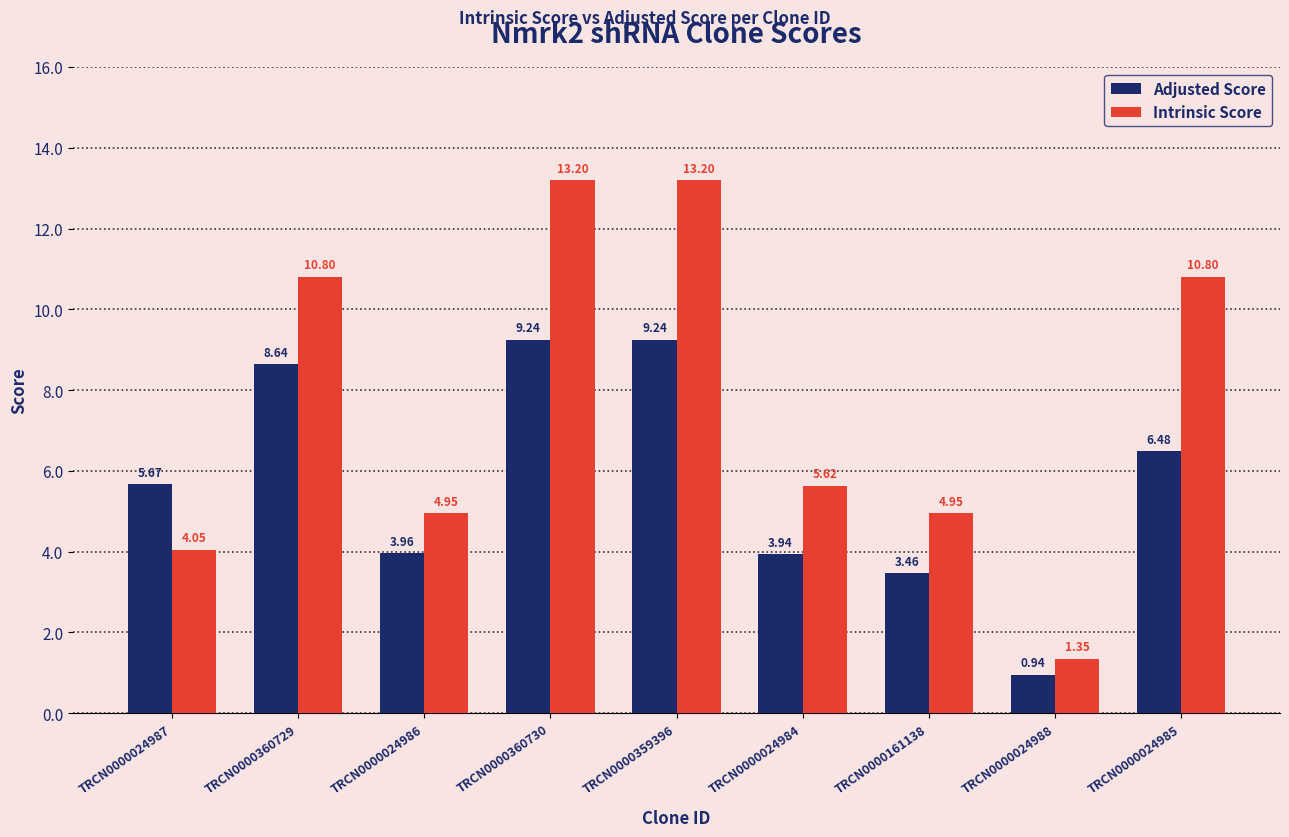

Which series changed the most between TRCN0000360729 and TRCN0000024986?

Intrinsic Score